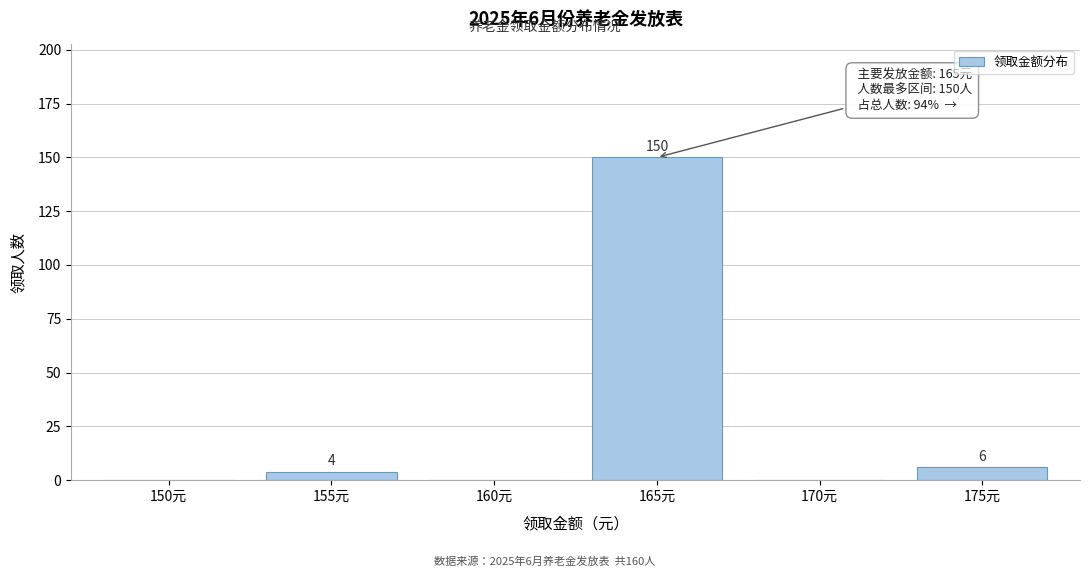

Reading left to right, what are all the values shown in this chart?

150元=0	155元=4	160元=0	165元=150	170元=0	175元=6